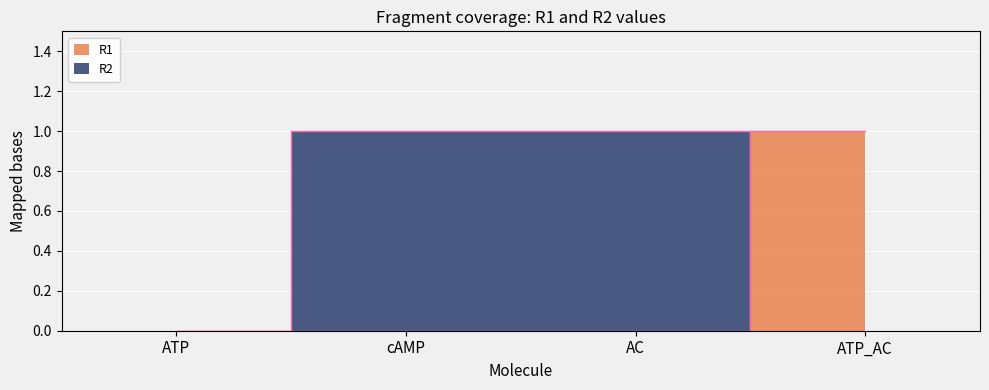

Which category has the highest value in the R2 series?

cAMP